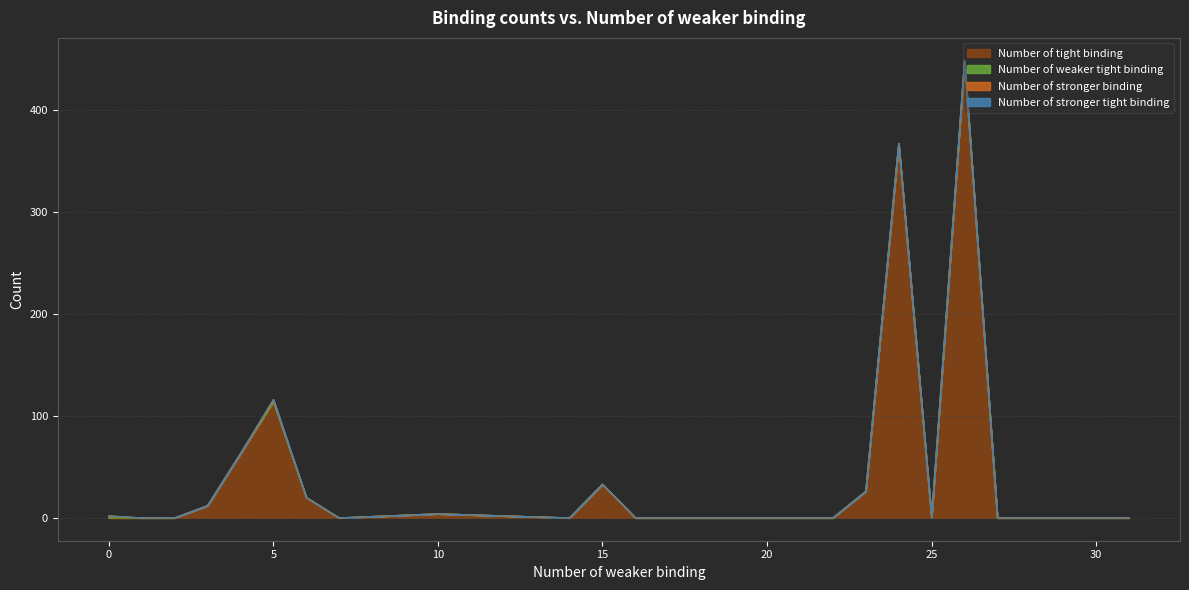

Reading left to right, what are all the values shown in this chart?

Number of tight binding: 0	0	0	12	63	114	20	0	4	0	33	0	0	26	367	0	448	0	0	0
Number of weaker tight binding: 0	0	0	0	0	0	0	0	0	0	0	0	0	0	0	0	0	0	0	0
Number of stronger binding: 2	0	0	0	0	2	0	0	0	0	0	0	0	0	0	0	0	0	0	0
Number of stronger tight binding: 0	0	0	0	0	0	0	0	0	0	0	0	0	0	0	0	0	0	0	0